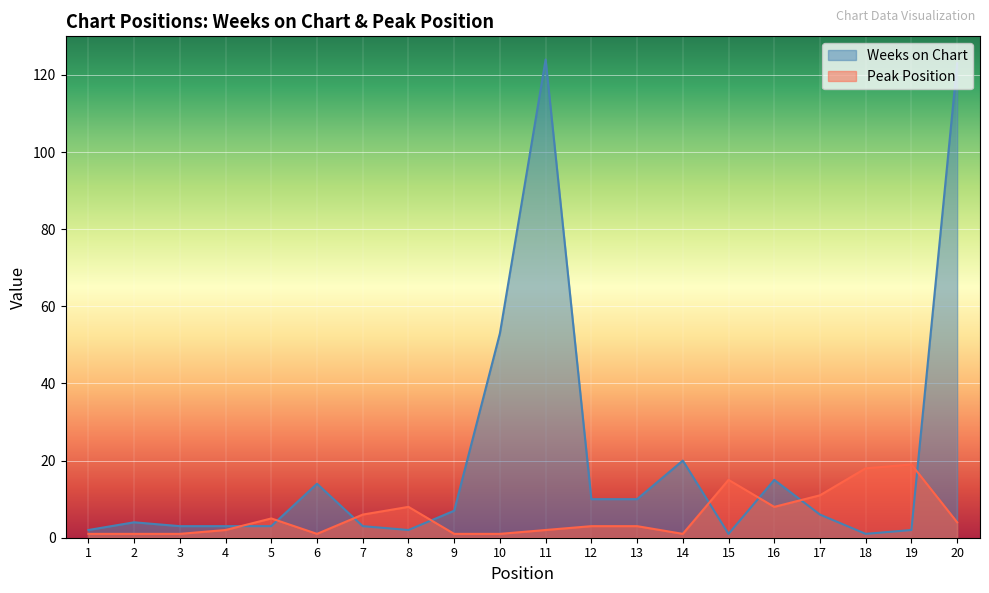

Where is the first local minimum for Peak Position?

6